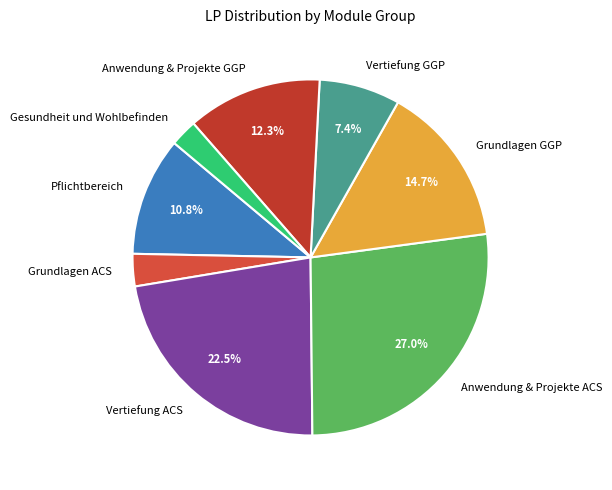

Does any single category account for the majority?

No